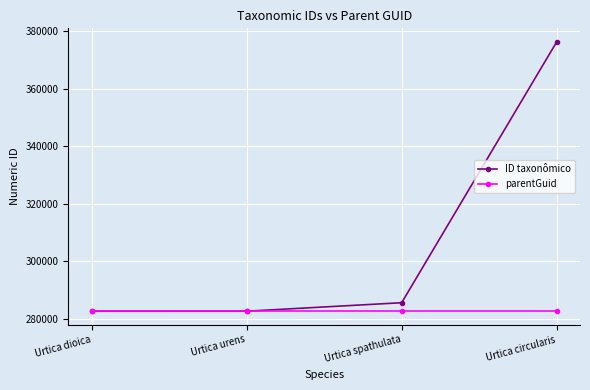

Does the chart have visible grid lines?

Yes